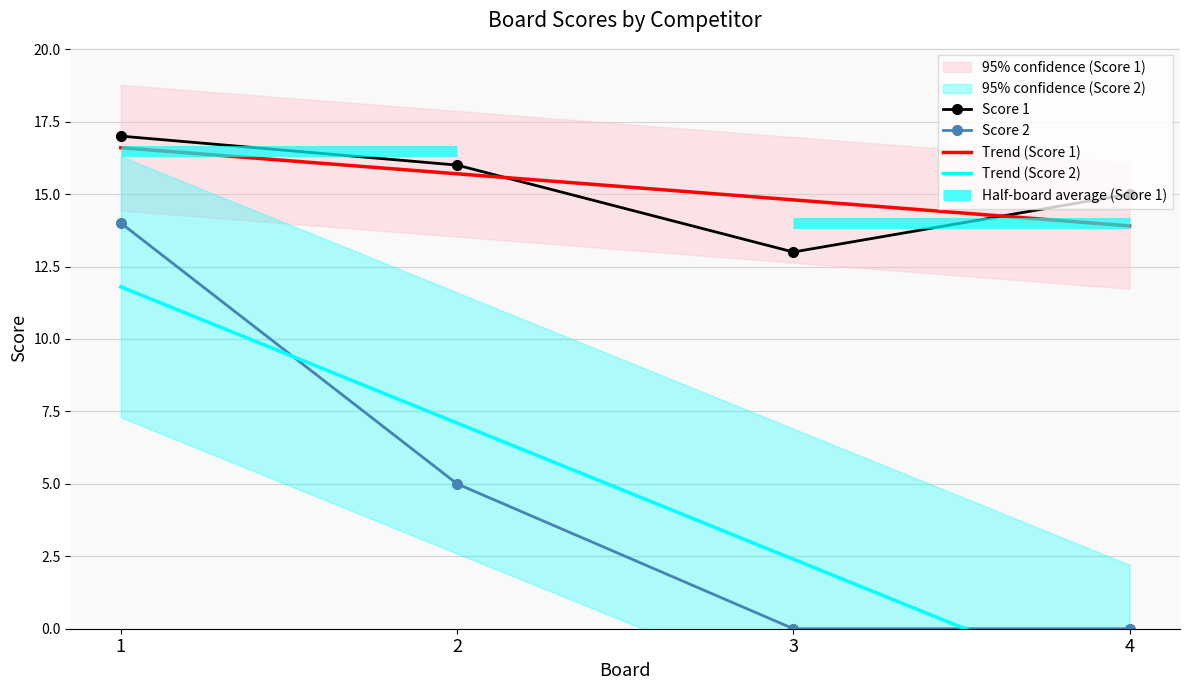

What is the greatest value displayed?

17